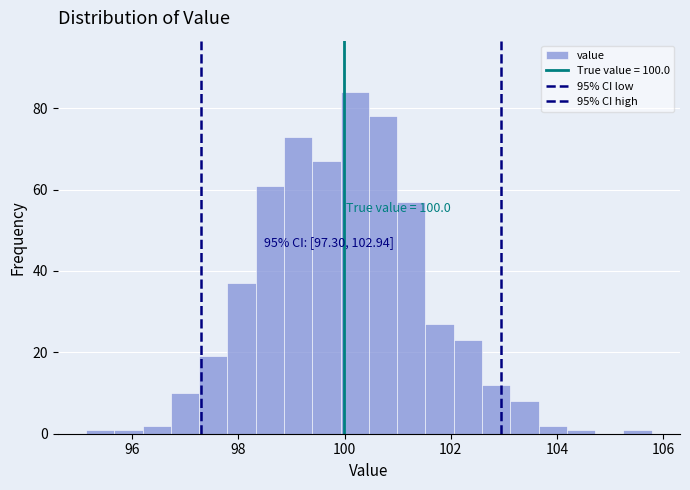

Around what value on the x-axis is the tallest bar? Give the approximate position of its centre, as read against the axis.

100.2